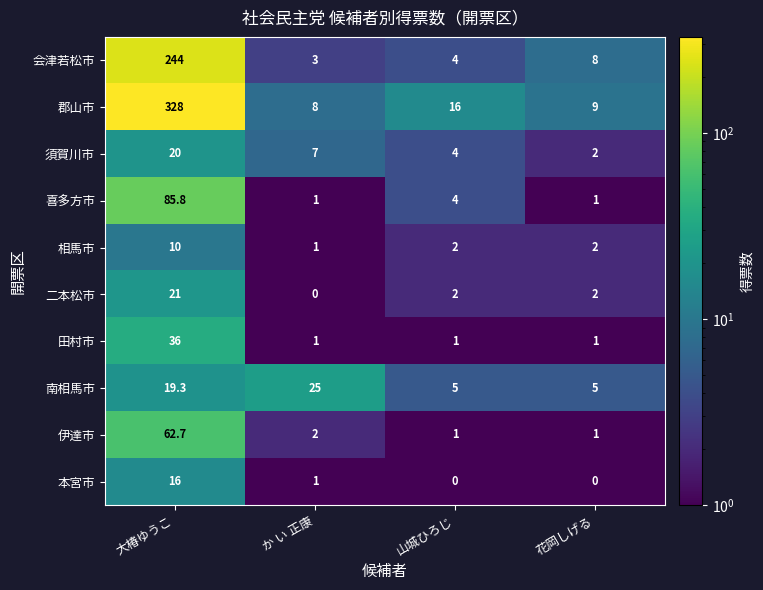

Which category has the highest value across all series?

大椿ゆうこ